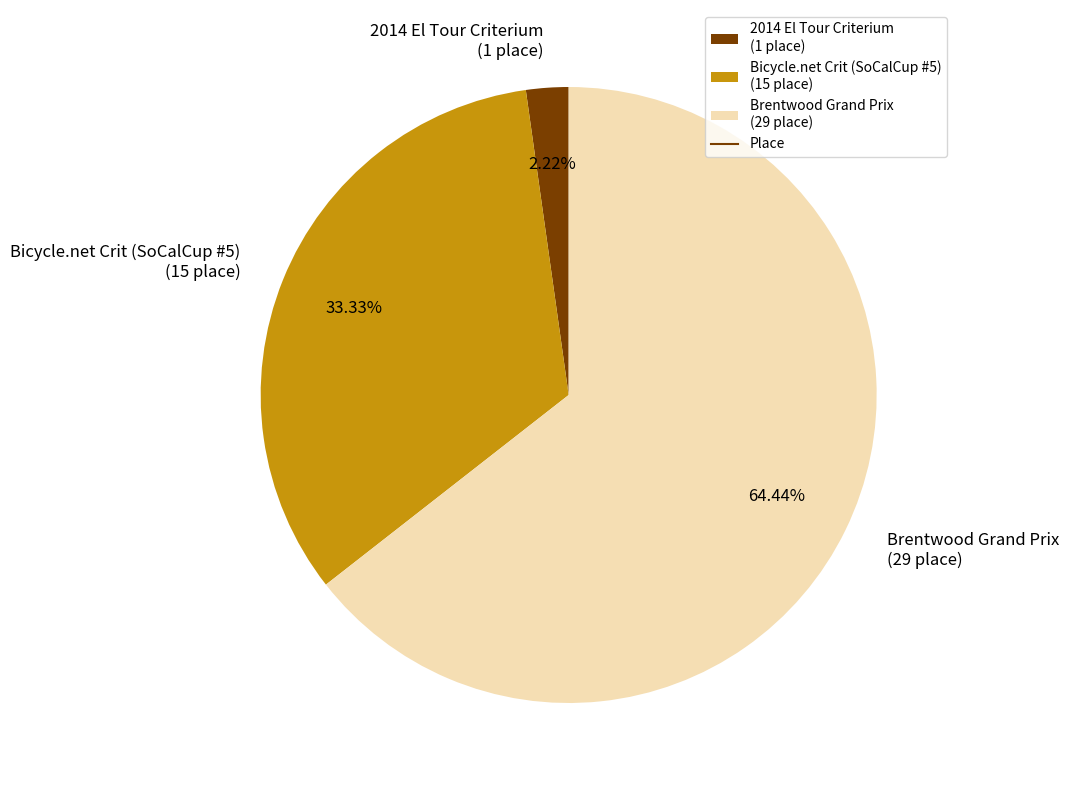

Approximately how many times larger is the value at Brentwood Grand Prix (29 place) compared to 2014 El Tour Criterium (1 place)?

29.0